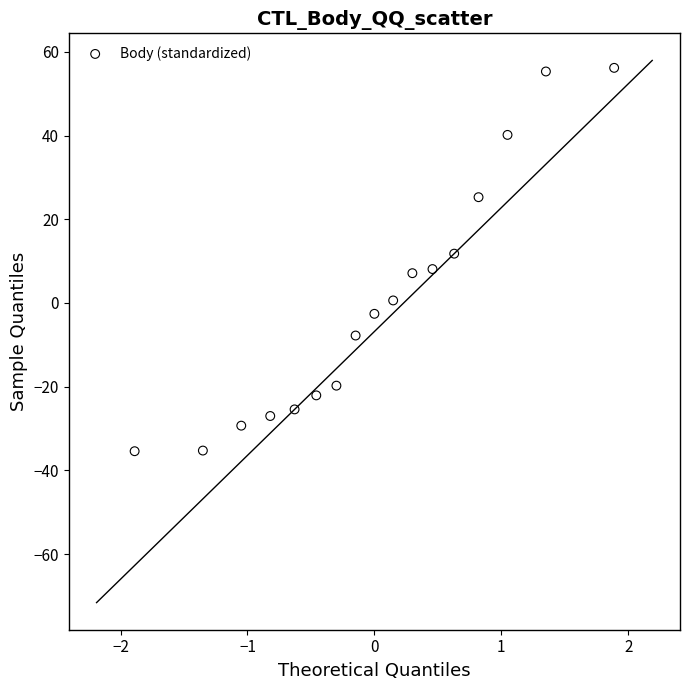

What is the range of X values (max minus min)?

3.8